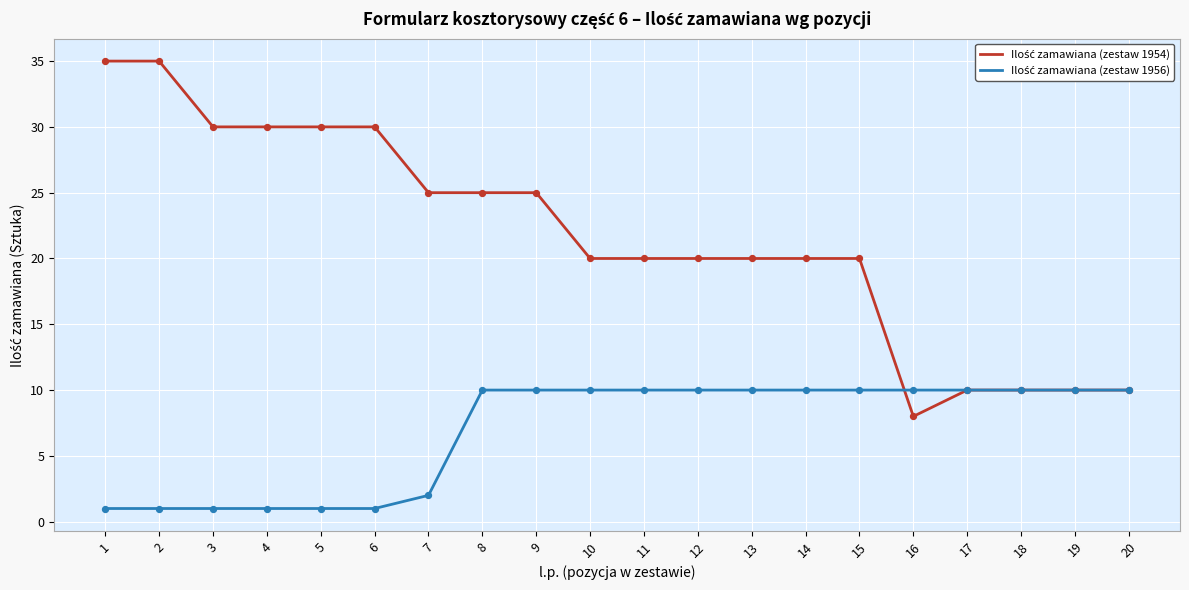

What is the spread (max minus min) of values at 7?

23